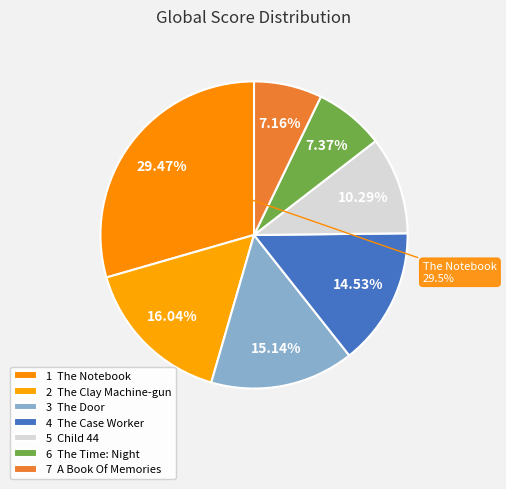

Which slice is the largest?

The Notebook